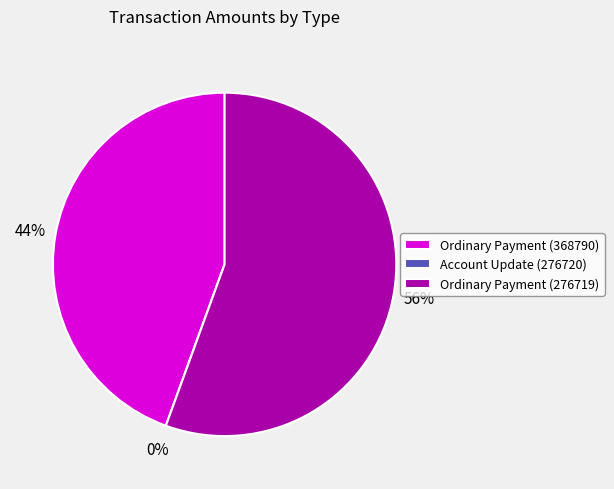

Is there any slice that represents more than half of the pie?

Yes